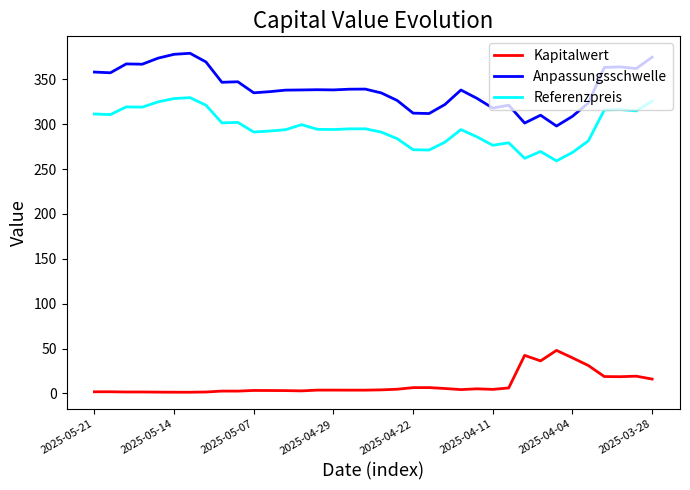

What is the greatest value displayed?

379.0